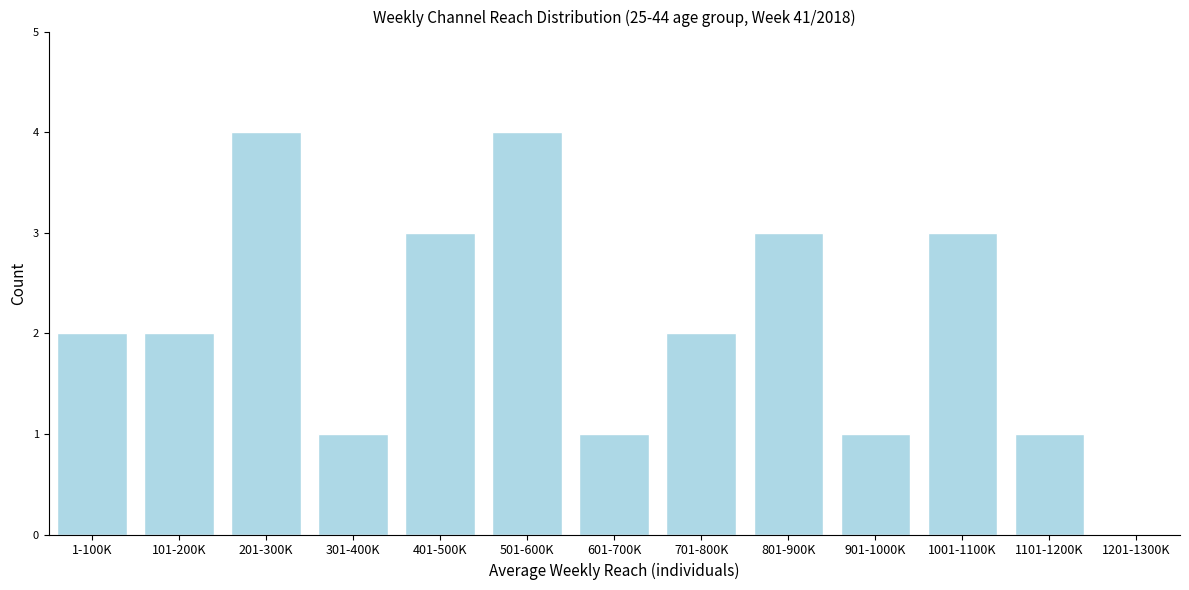

Reading left to right, extract all data points from this chart.

1-100K=2	101-200K=2	201-300K=4	301-400K=1	401-500K=3	501-600K=4	601-700K=1	701-800K=2	801-900K=3	901-1000K=1	1001-1100K=3	1101-1200K=1	1201-1300K=0